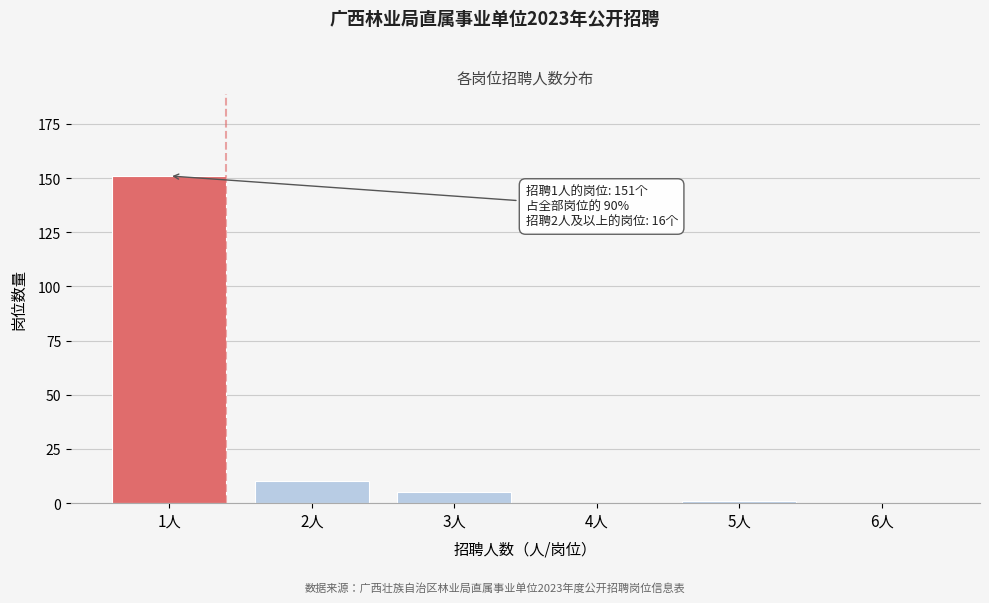

Reading right to left, extract all data points from this chart.

6人=0	5人=1	4人=0	3人=5	2人=10	1人=151